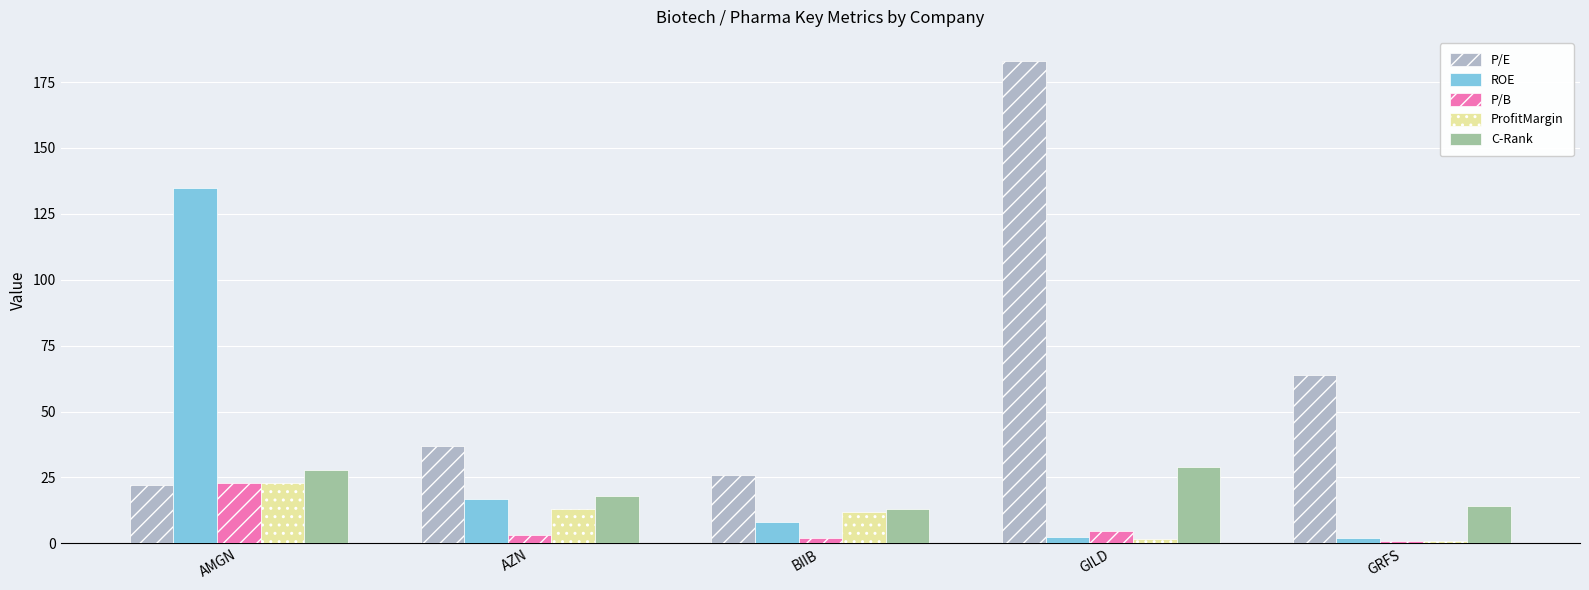

What is the average value of the P/B series?

6.7